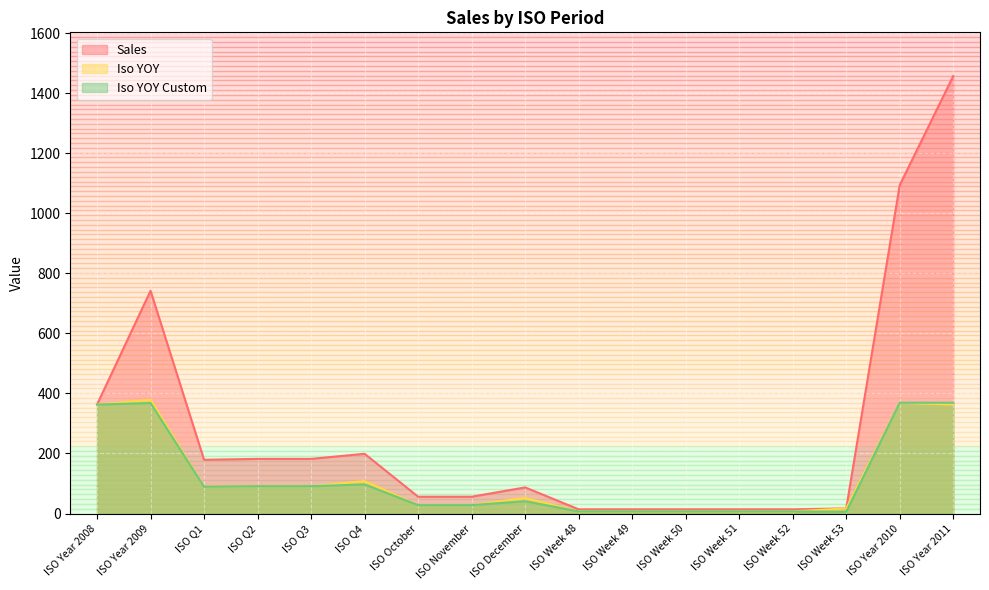

True or false: Iso YOY Custom has a value of 10 at ISO Week 52.

False